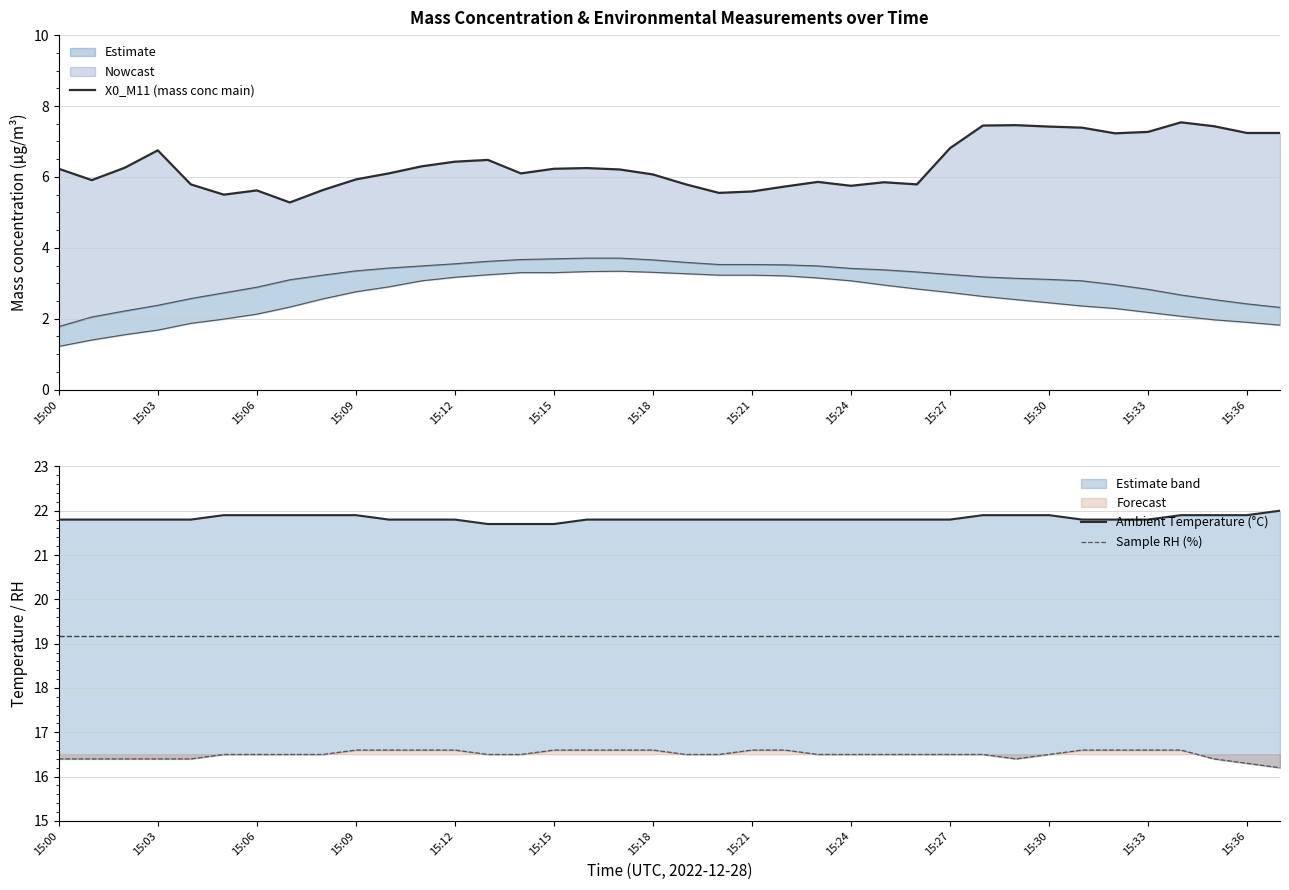

What position from the left is 15:06?

3